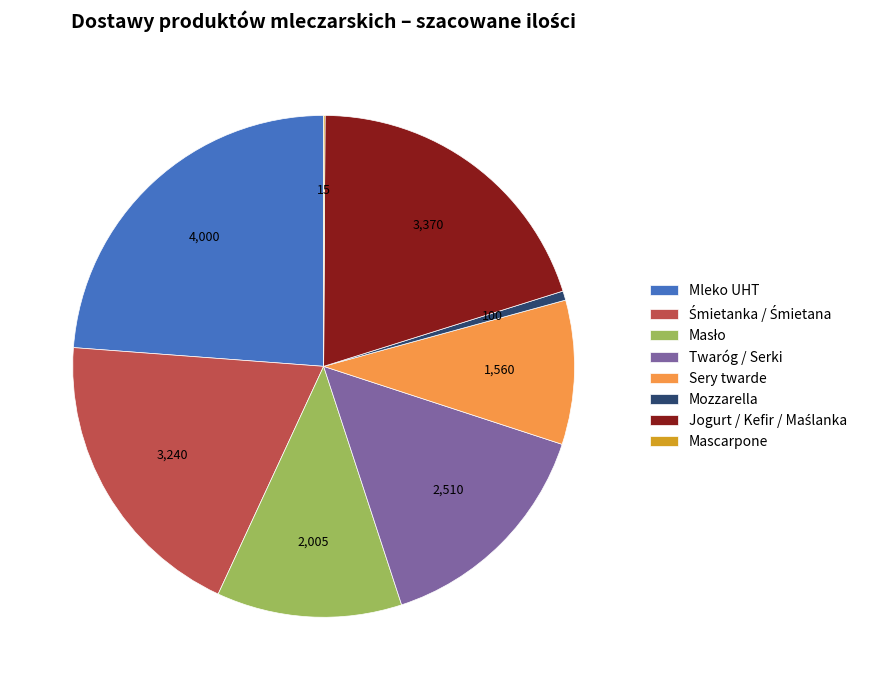

The Twaróg / Serki slice represents 15% of the pie. True or false?

True